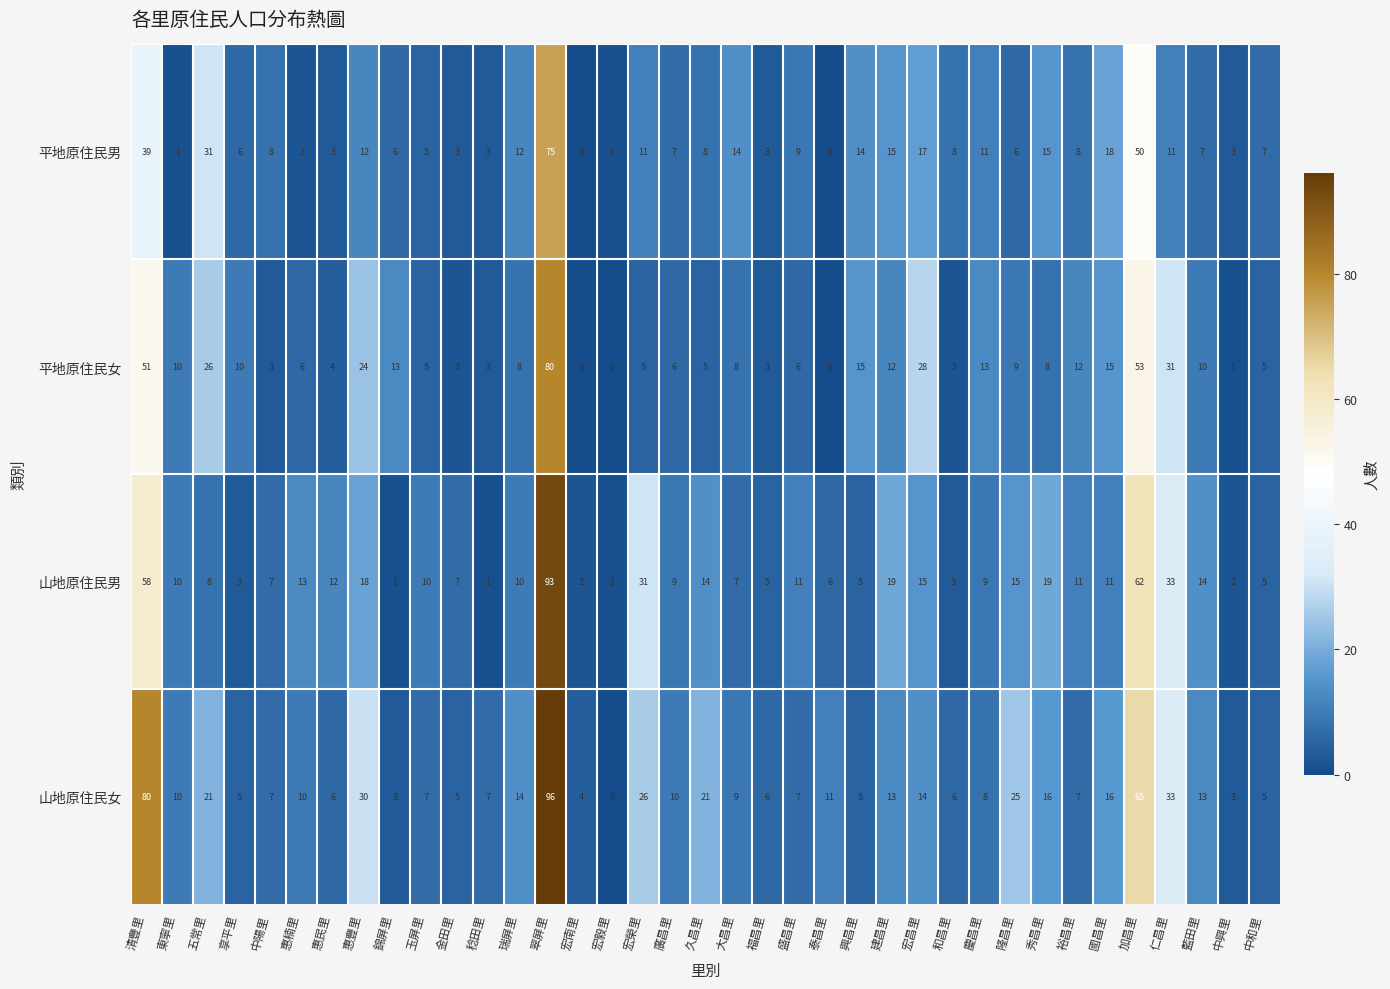

What is the total value across all series at 國昌里?

60